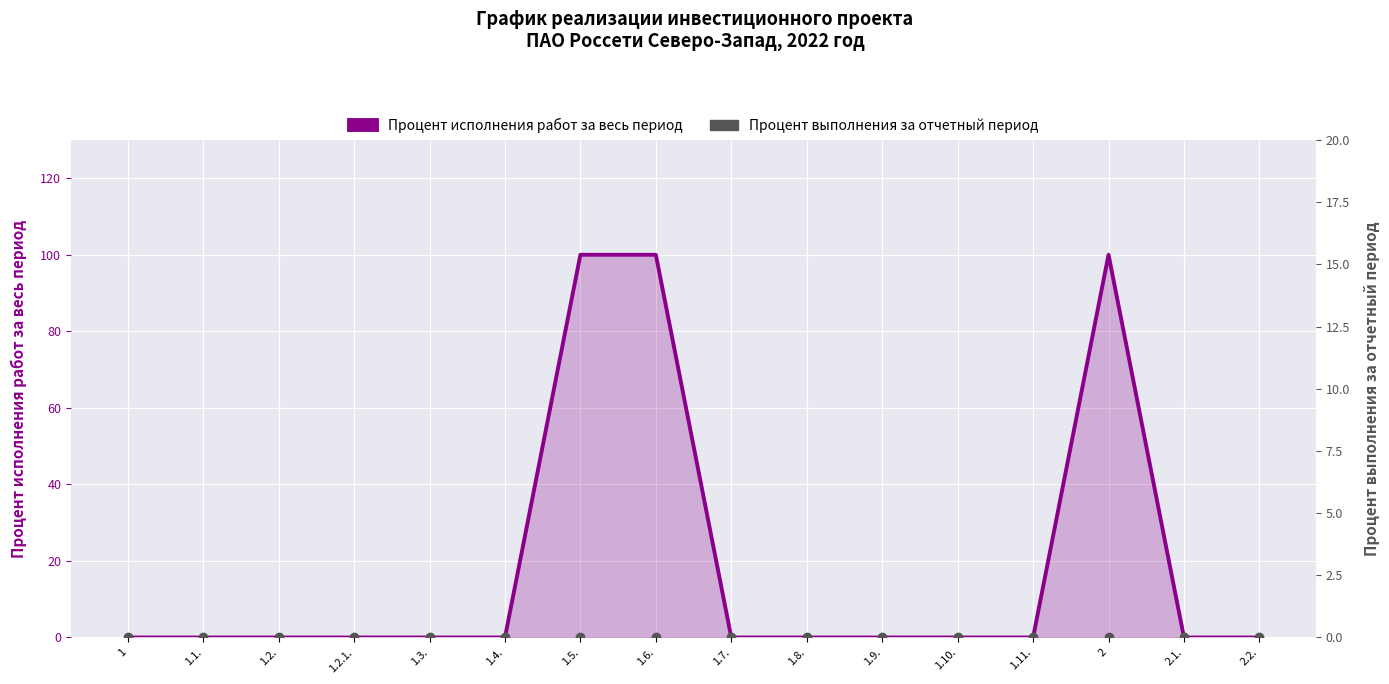

The chart shows a value of 0 at 2.2.. True or false?

True